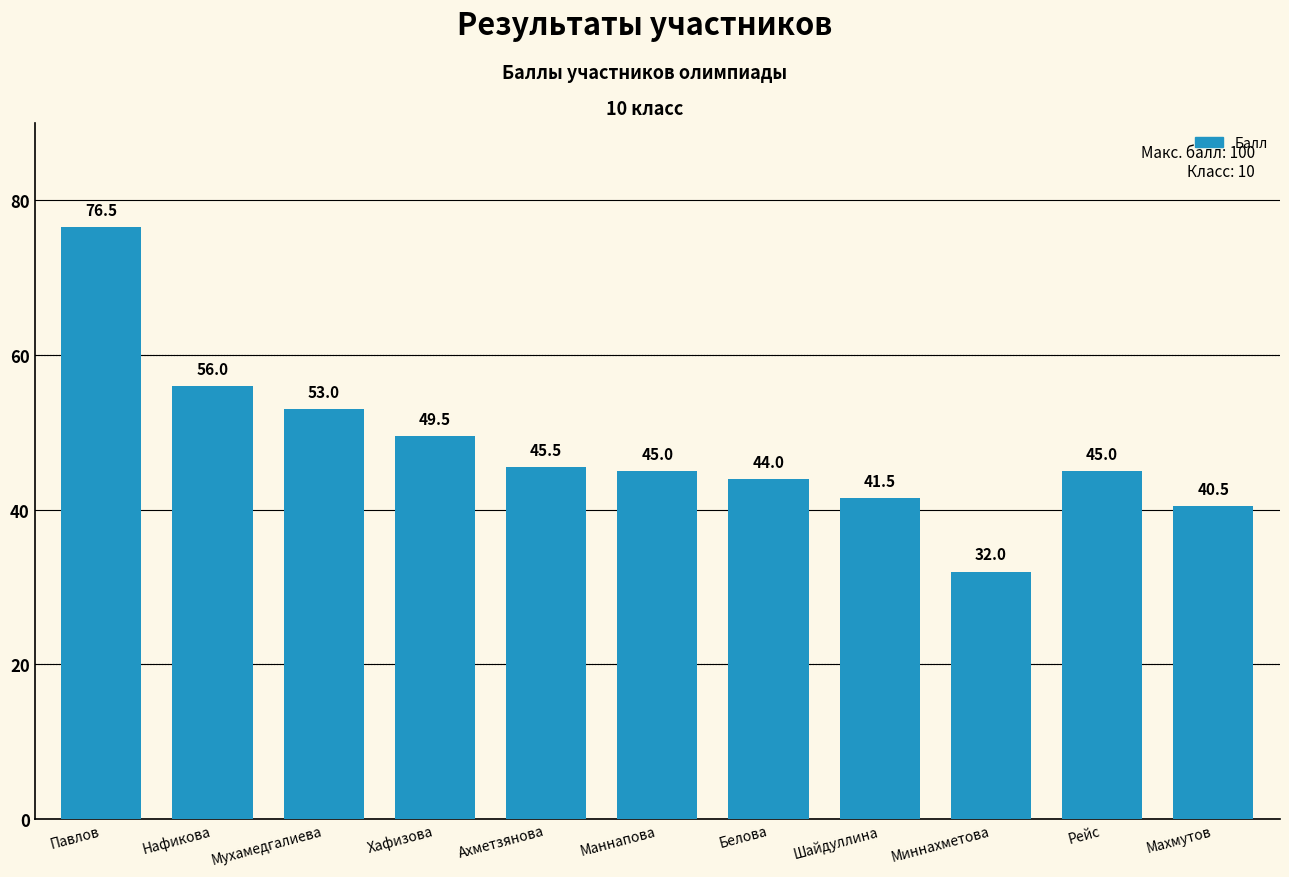

How many distinct data groups are displayed?

1